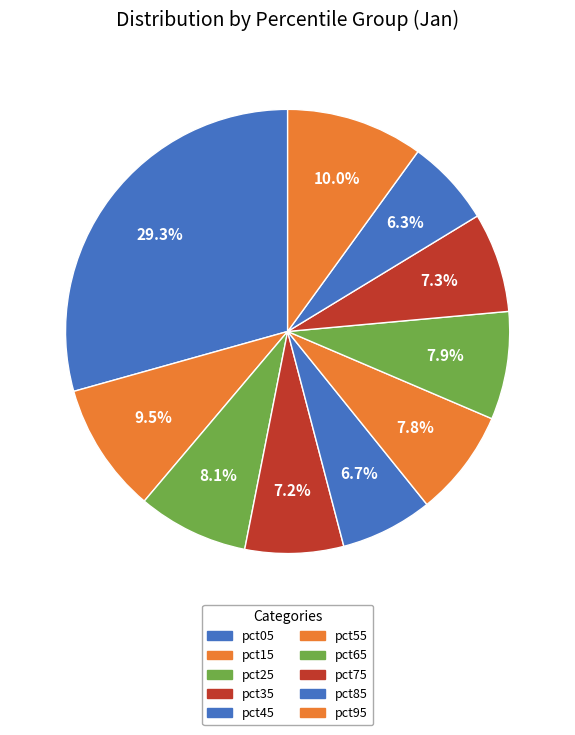

Approximately how many times larger is the value at pct45 compared to pct95?

0.7